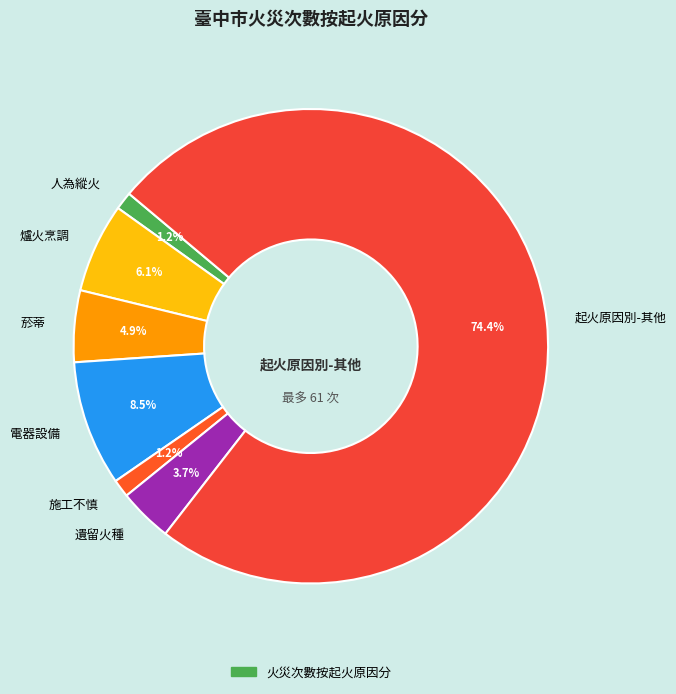

What is the largest slice in the pie chart?

起火原因別-其他